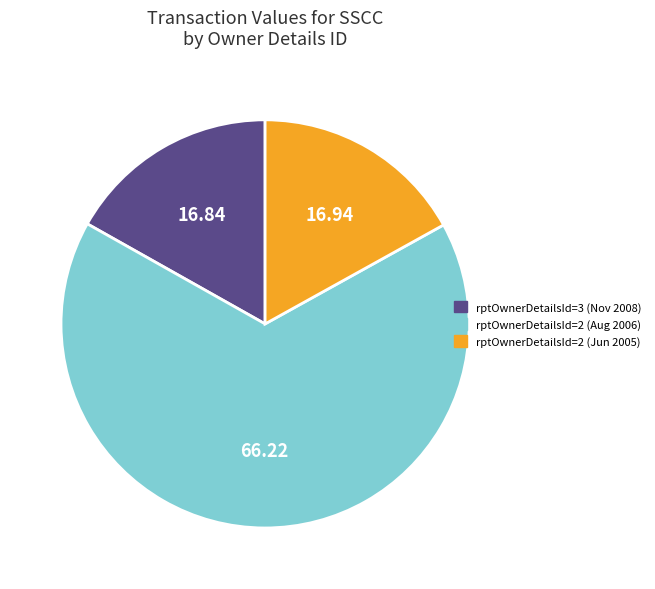

Does any single category account for the majority?

Yes